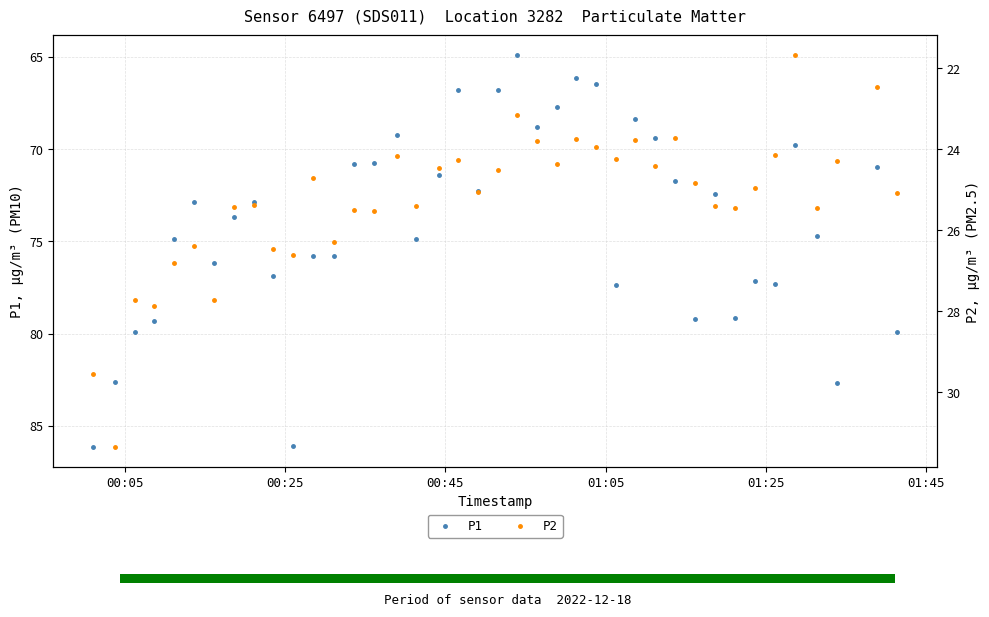

At how many categories does at least one series exceed 33?

40